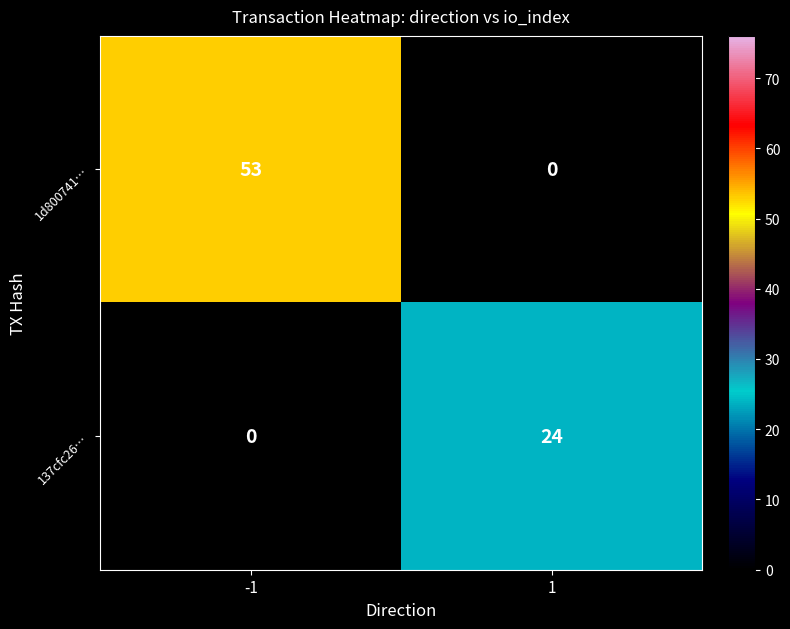

What is the greatest value displayed?

53